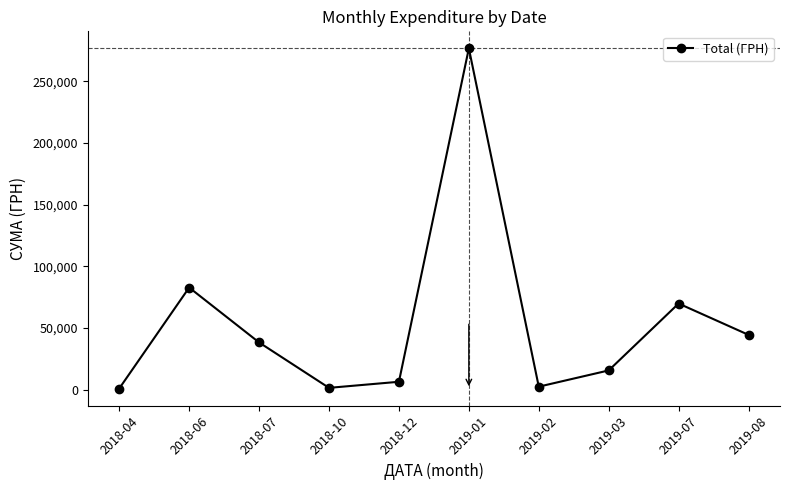

Approximately how many times larger is the value at 2018-04 compared to 2018-12?

0.2